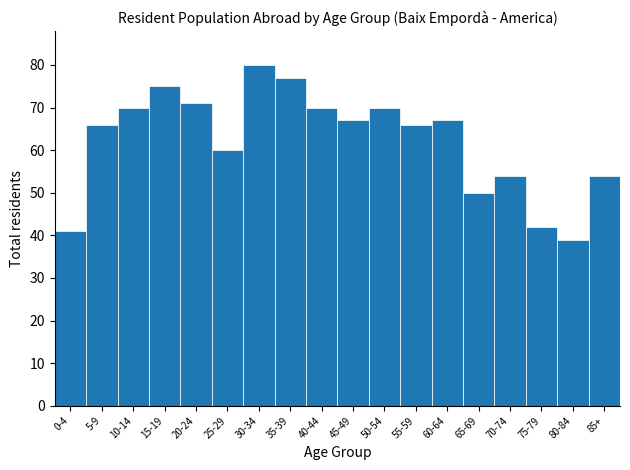

Reading left to right, extract all data points from this chart.

0-4=41	5-9=66	10-14=70	15-19=75	20-24=71	25-29=60	30-34=80	35-39=77	40-44=70	45-49=67	50-54=70	55-59=66	60-64=67	65-69=50	70-74=54	75-79=42	80-84=39	85+=54